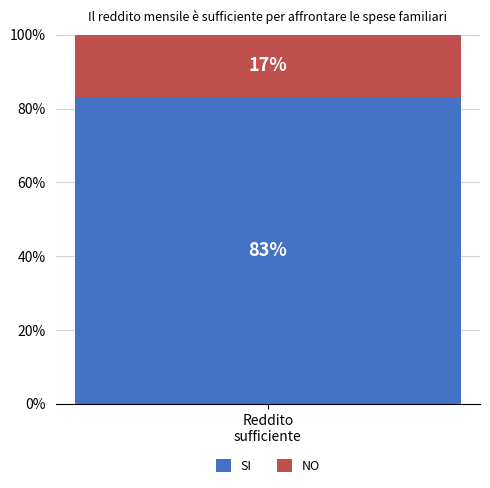

What is the maximum value for SI?

83.2